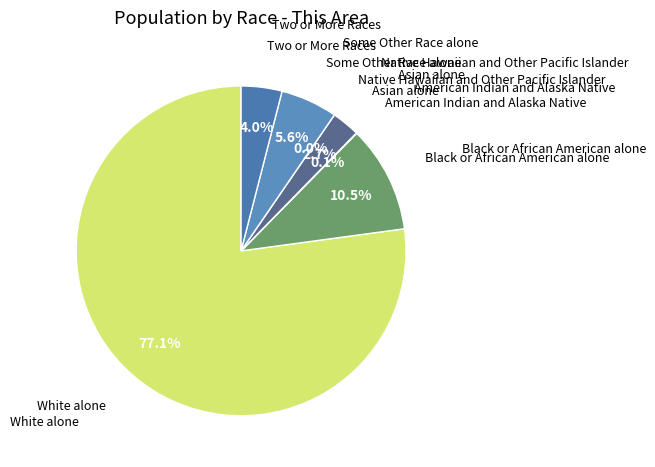

To the nearest percent, what percentage of the pie is Black or African American alone?

10%